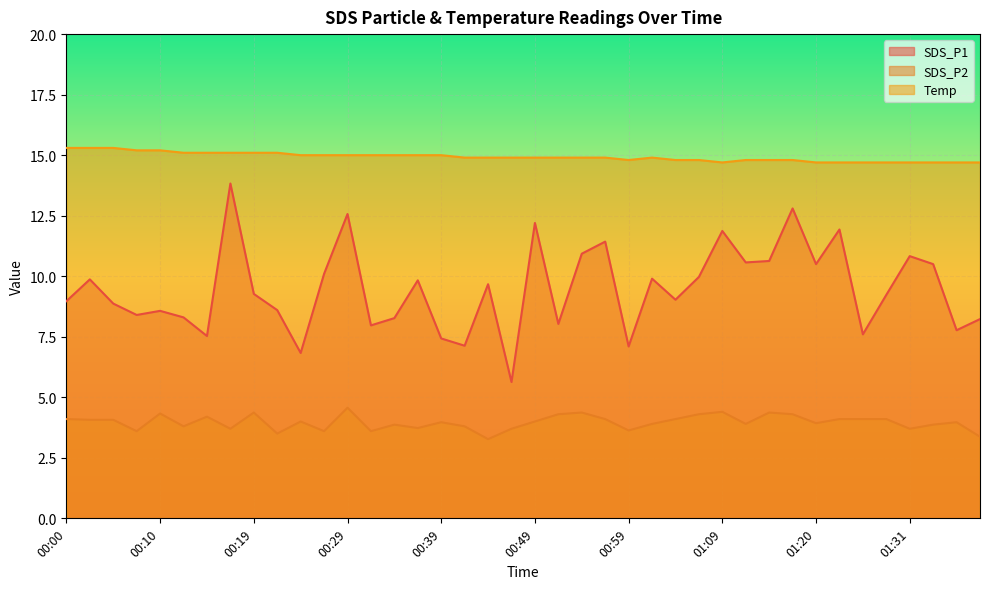

Between 00:56 and 01:34, which is larger?

00:56